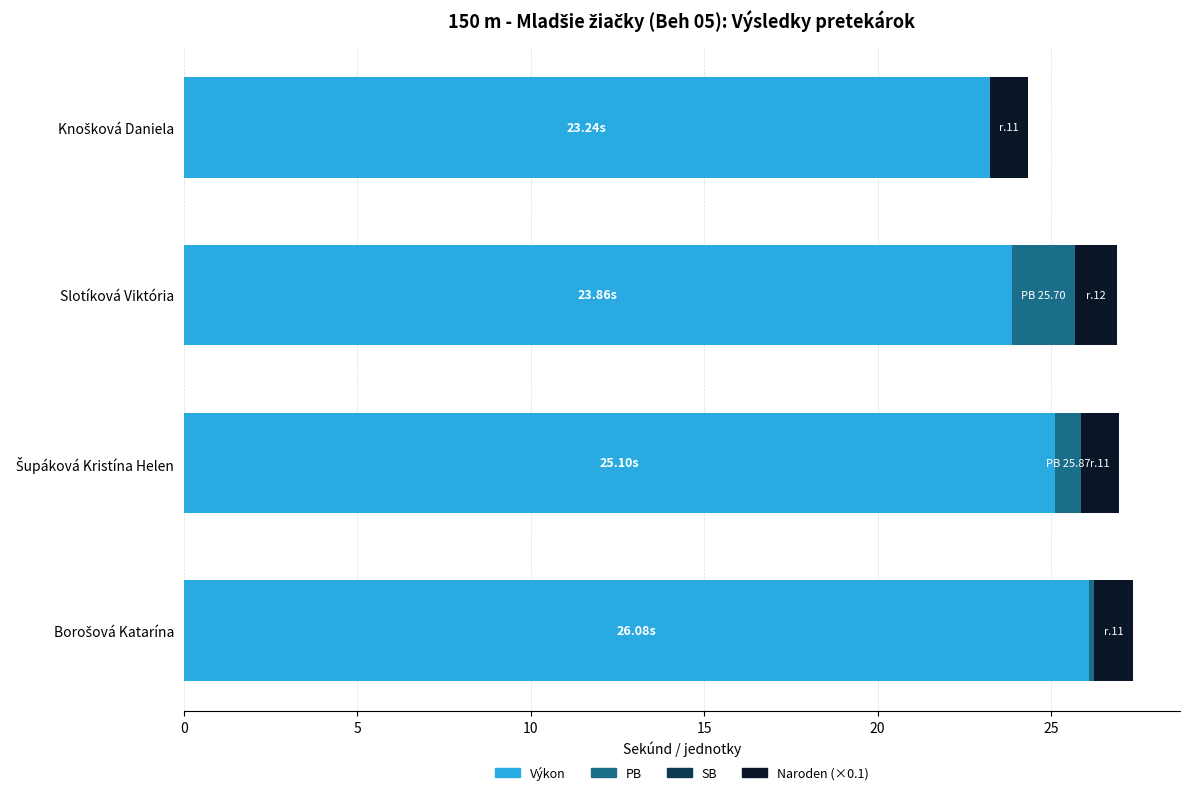

Count the number of data series in this chart.

3